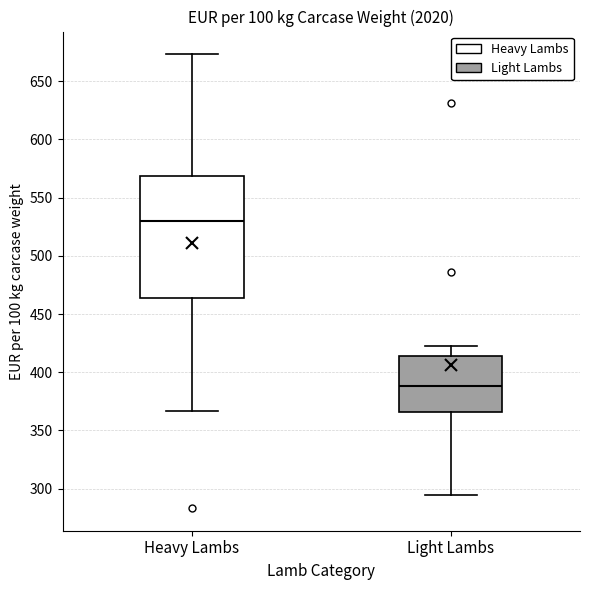

Reading left to right, transcribe this box plot: for each box, give where its median line is, the range the box spans, and where its two whiskers end, as read against the y-axis. The values are not printed on the chart, so give them approximately, as read against the axis.

Heavy Lambs: median 530, box 465 to 570, whiskers 365 to 675
Light Lambs: median 390, box 365 to 415, whiskers 295 to 420